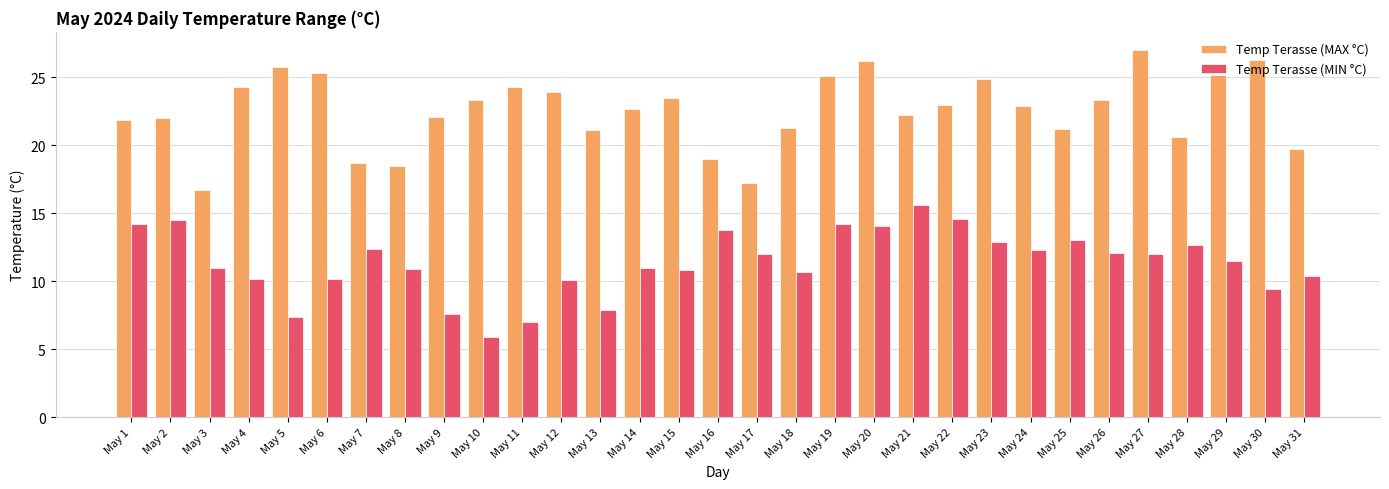

The value of Temp Terasse (MAX °C) at May 14 is 37.5. True or false?

False